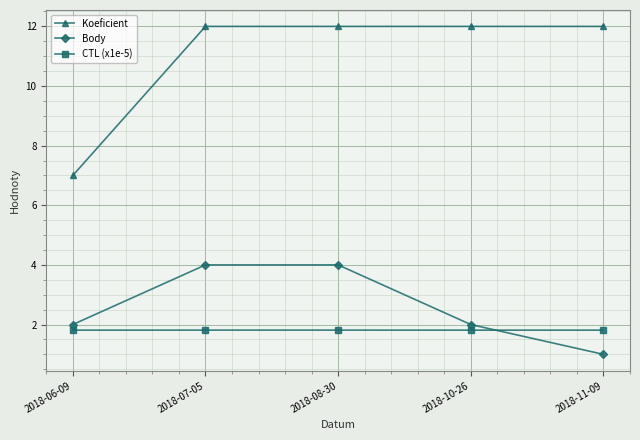

How many CTL (x1e-5) values are between 1 and 2?

5